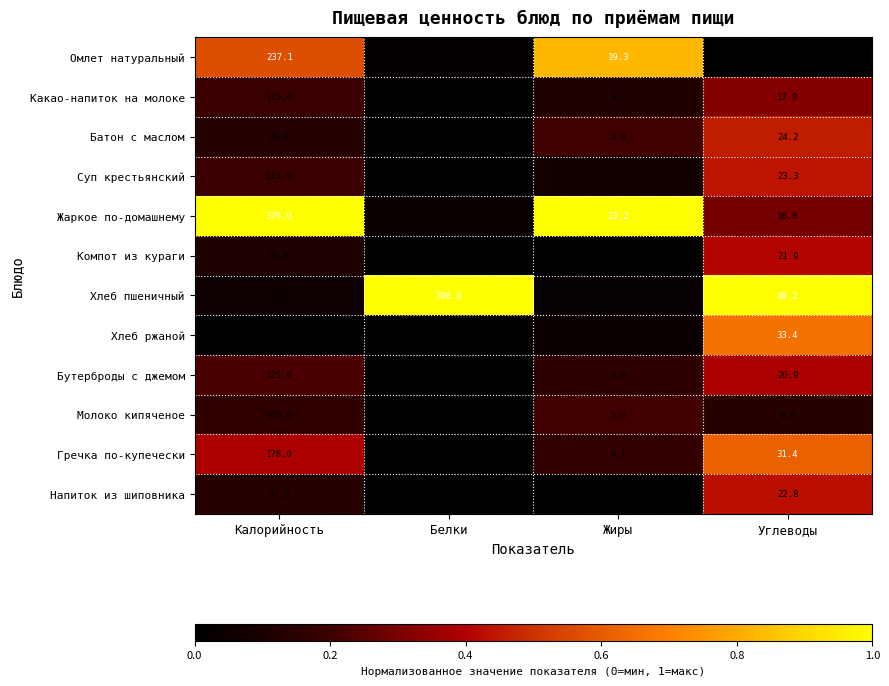

What is the difference between the highest and lowest values at Жиры?

23.0